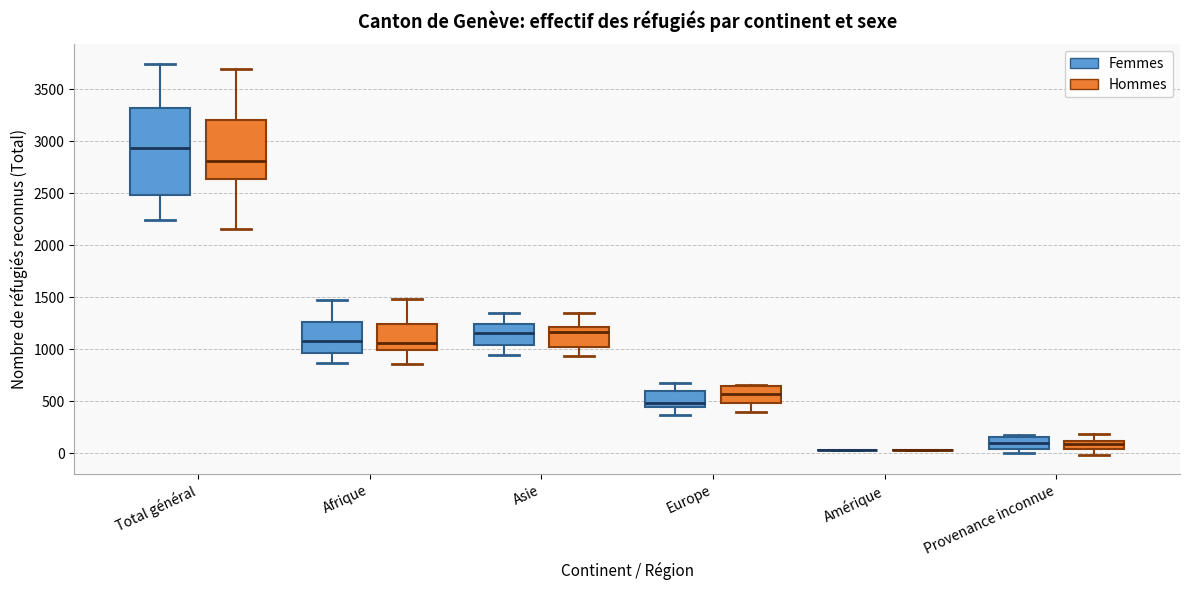

Where does the lower whisker of the box for Asie (Femmes) end on the y-axis? The values are not printed on the chart, so give them approximately, as read against the axis.

950